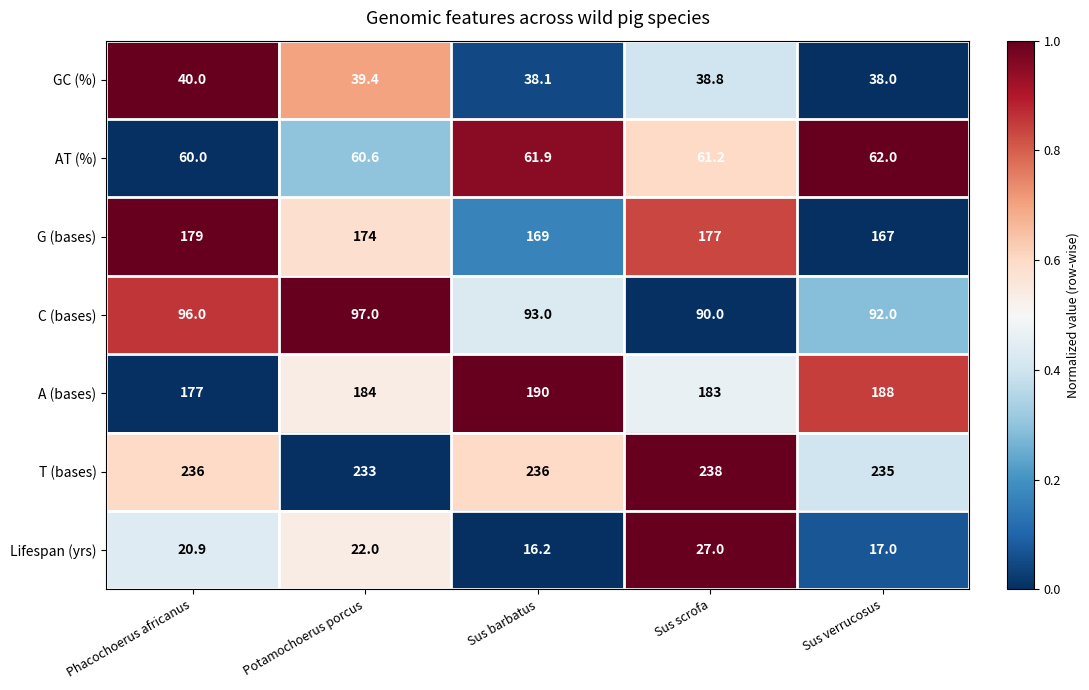

List the labels in order of A (bases) value, smallest first.

Phacochoerus africanus, Sus scrofa, Potamochoerus porcus, Sus verrucosus, Sus barbatus